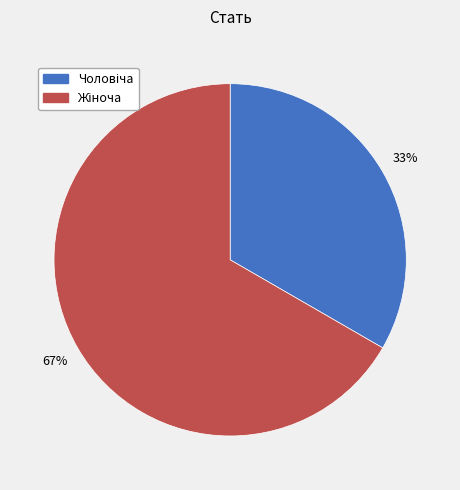

To the nearest percent, what is the average slice percentage?

50%